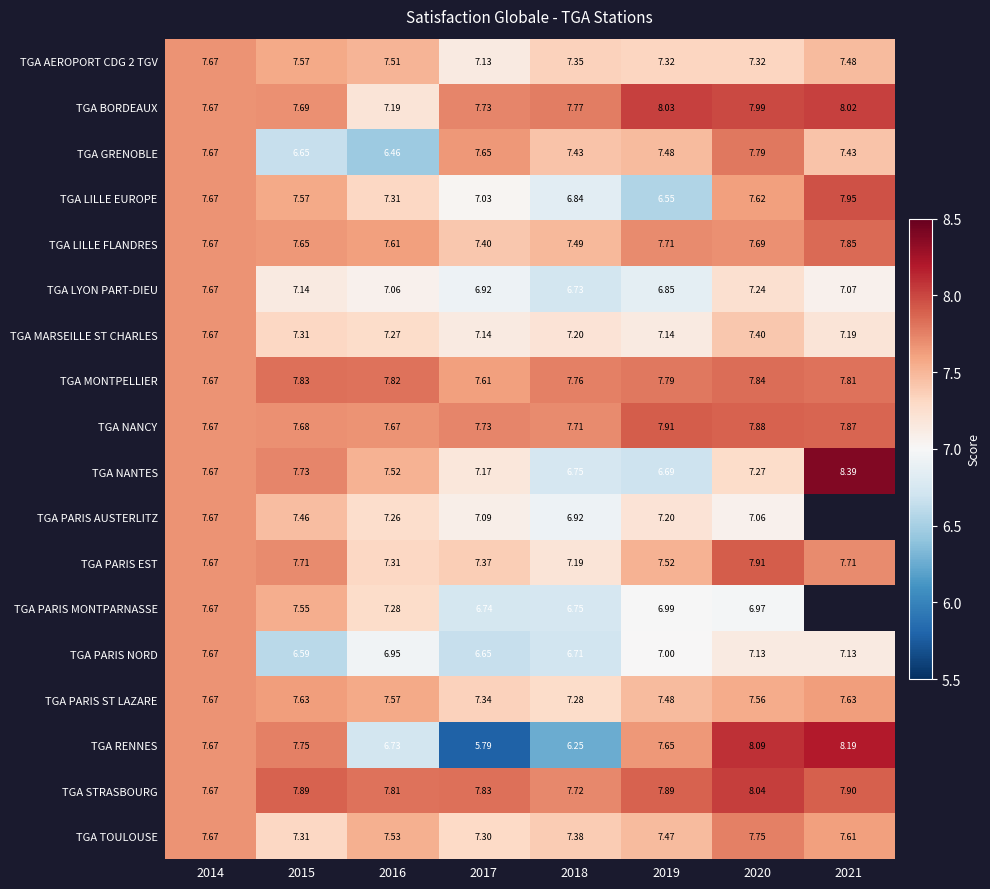

Is the value of TGA NANTES at 2019 greater than the value of TGA PARIS MONTPARNASSE at 2020?

No